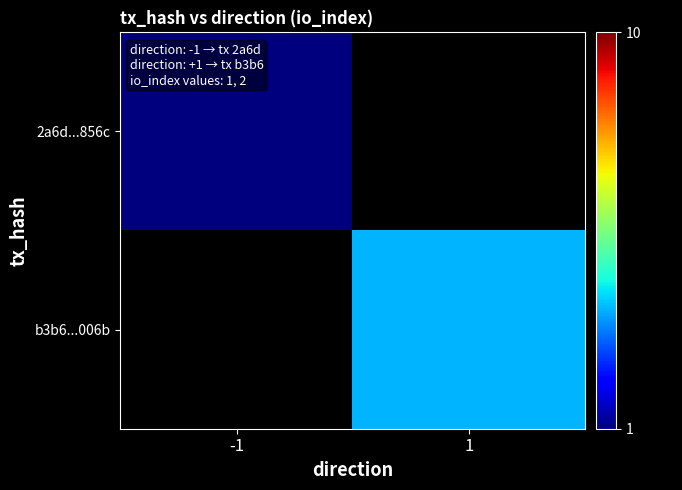

At 1, list the series in order from largest to smallest.

2a6d...856c, b3b6...006b